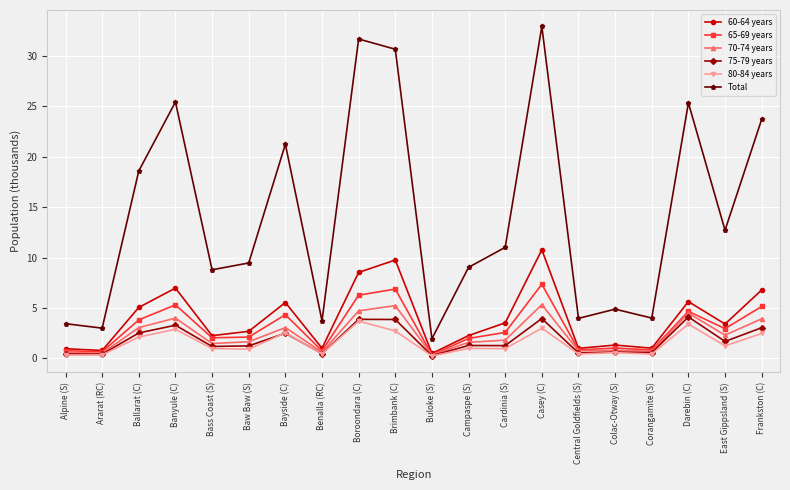

What is the difference between the 75-79 years values at Benalla (RC) and Frankston (C)?

2.6